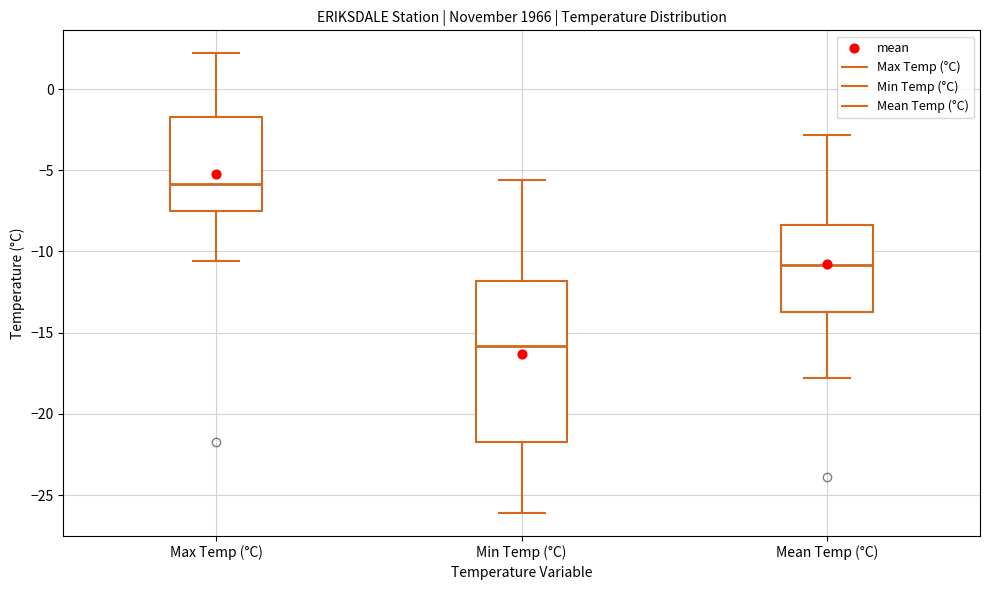

Comparing the boxes themselves (not the whiskers), which one is the tallest?

Min Temp (°C)